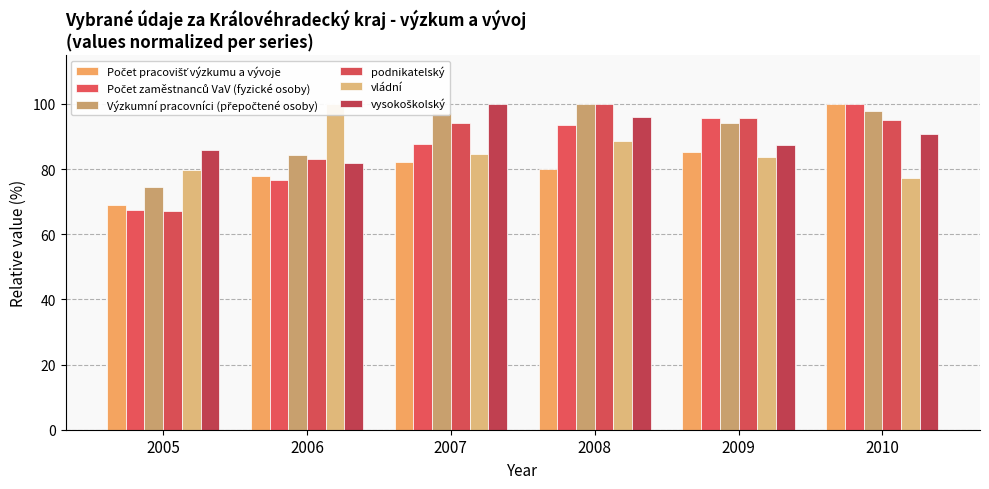

Which category has the lowest value in the podnikatelský series?

2005